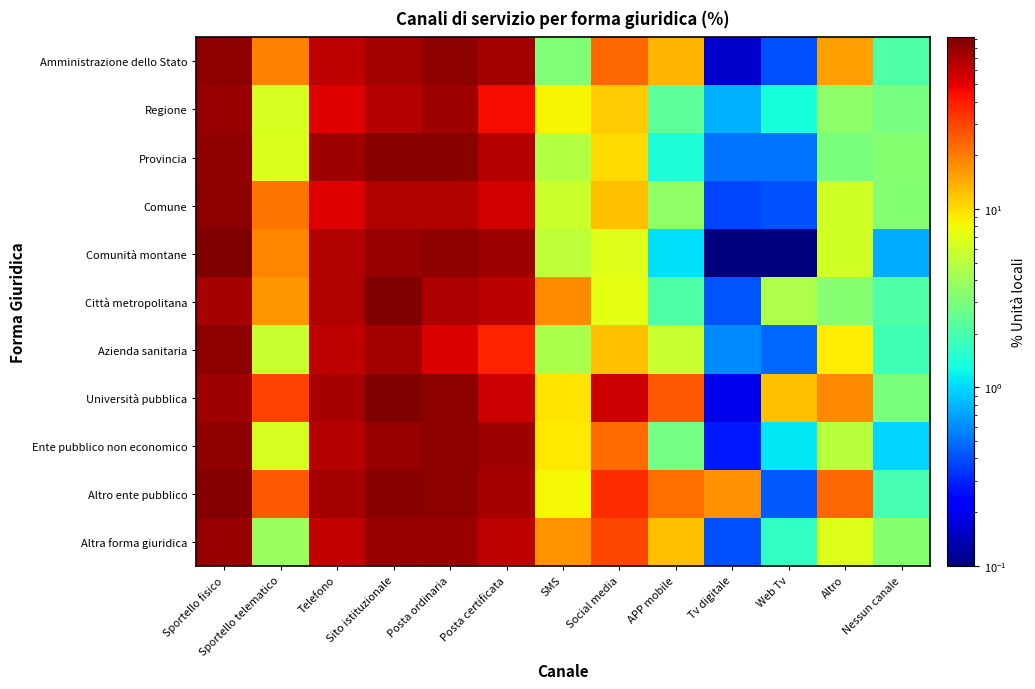

Between Telefono and Social media, which is larger?

Telefono